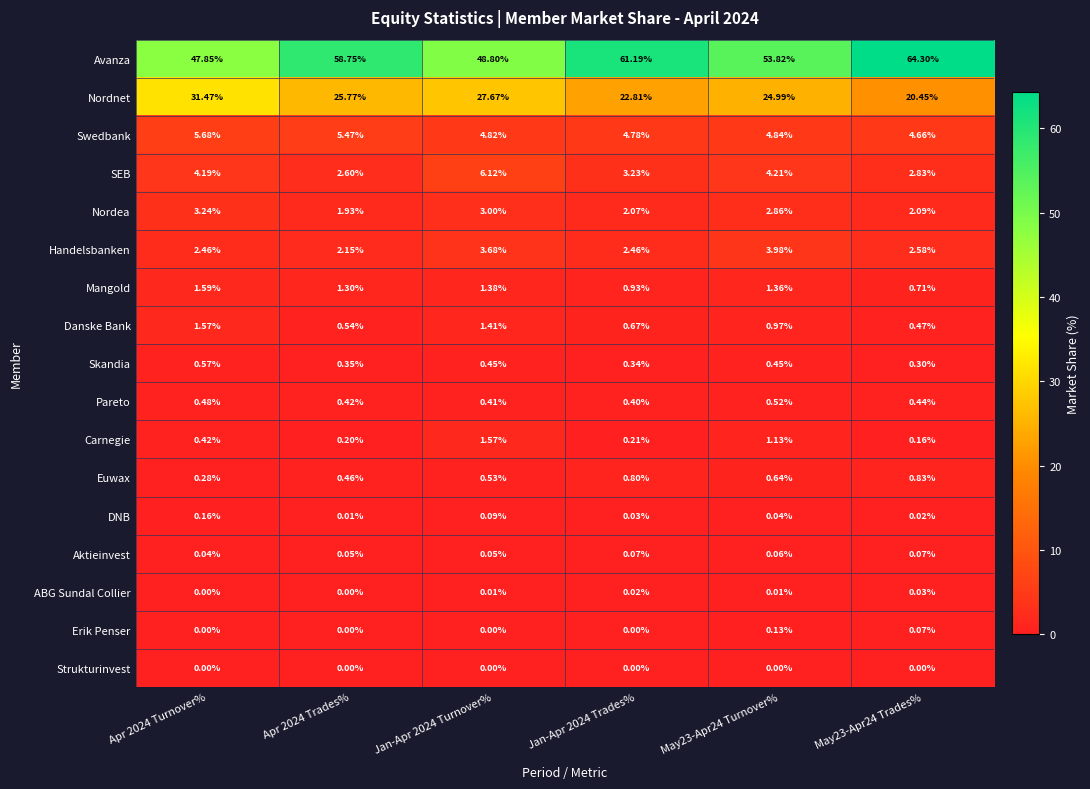

Rank the series at May23-Apr24 Turnover% from lowest to highest value.

Strukturinvest, ABG Sundal Collier, DNB, Aktieinvest, Erik Penser, Skandia, Pareto, Euwax, Danske Bank, Carnegie, Mangold, Nordea, Handelsbanken, SEB, Swedbank, Nordnet, Avanza